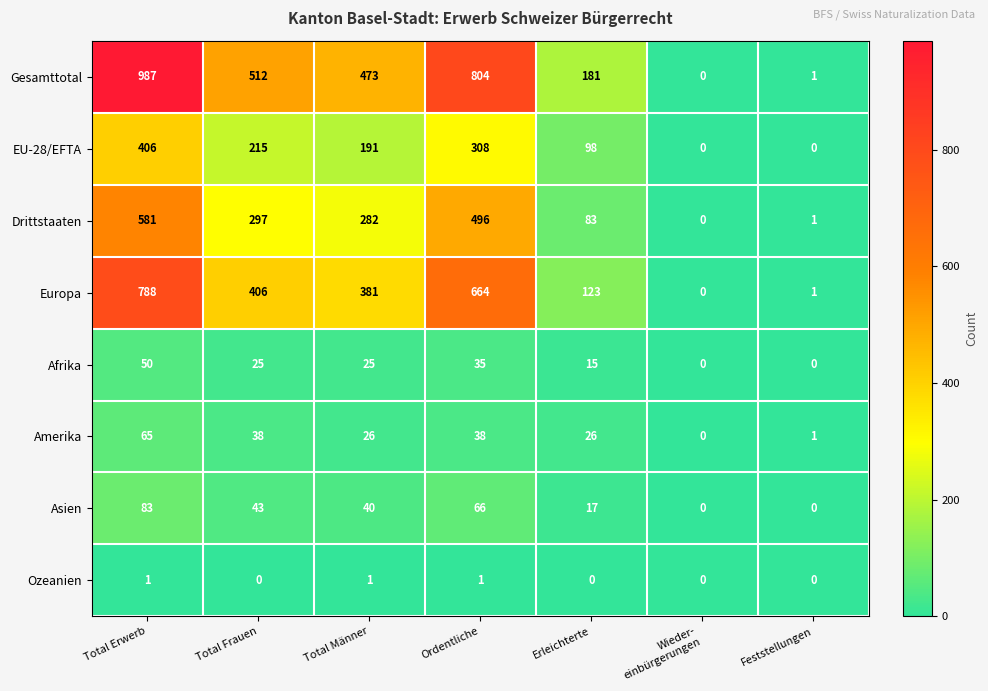

Rank the series by their maximum value, from highest to lowest.

Gesamttotal, Europa, Drittstaaten, EU-28/EFTA, Asien, Amerika, Afrika, Ozeanien